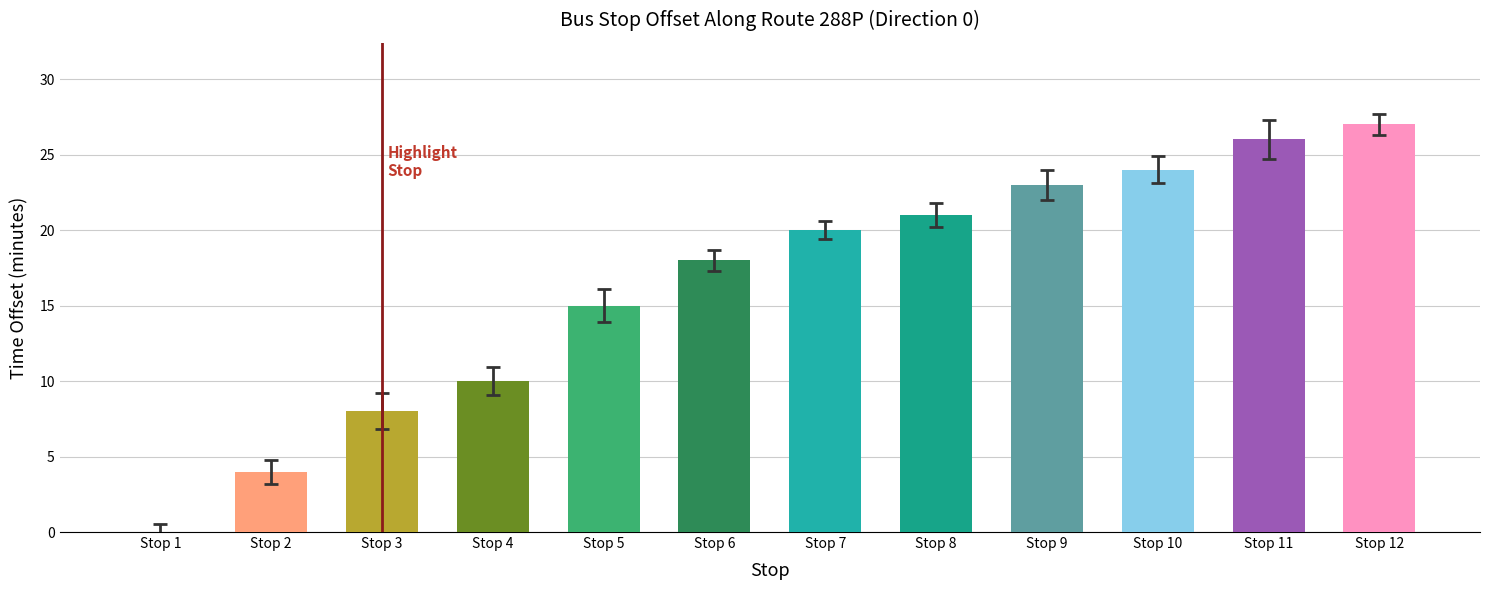

What is the greatest value displayed?

27